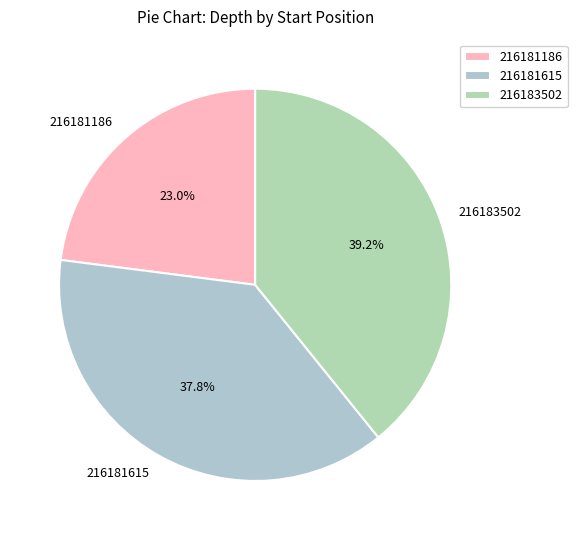

What percentage do 216181186 and 216181615 together represent?

60.8%